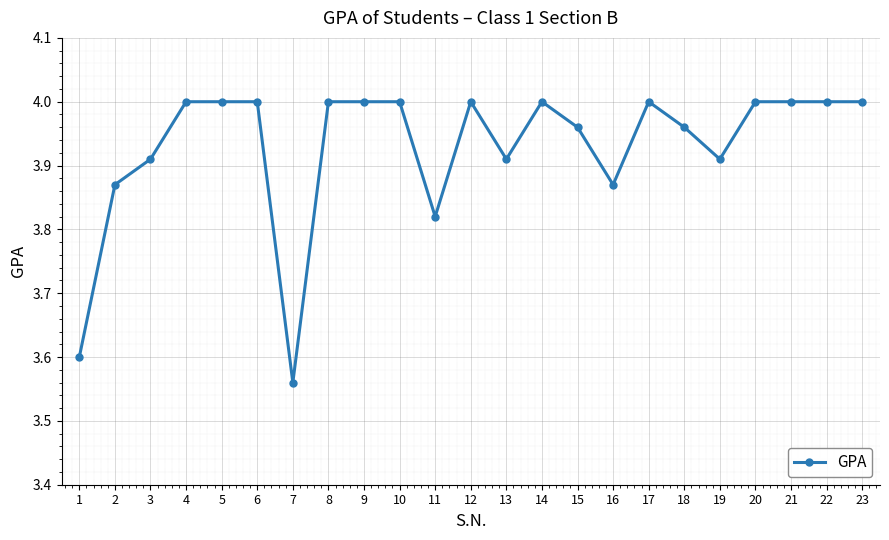

True or false: the data has more than 2 interior local peaks.

True